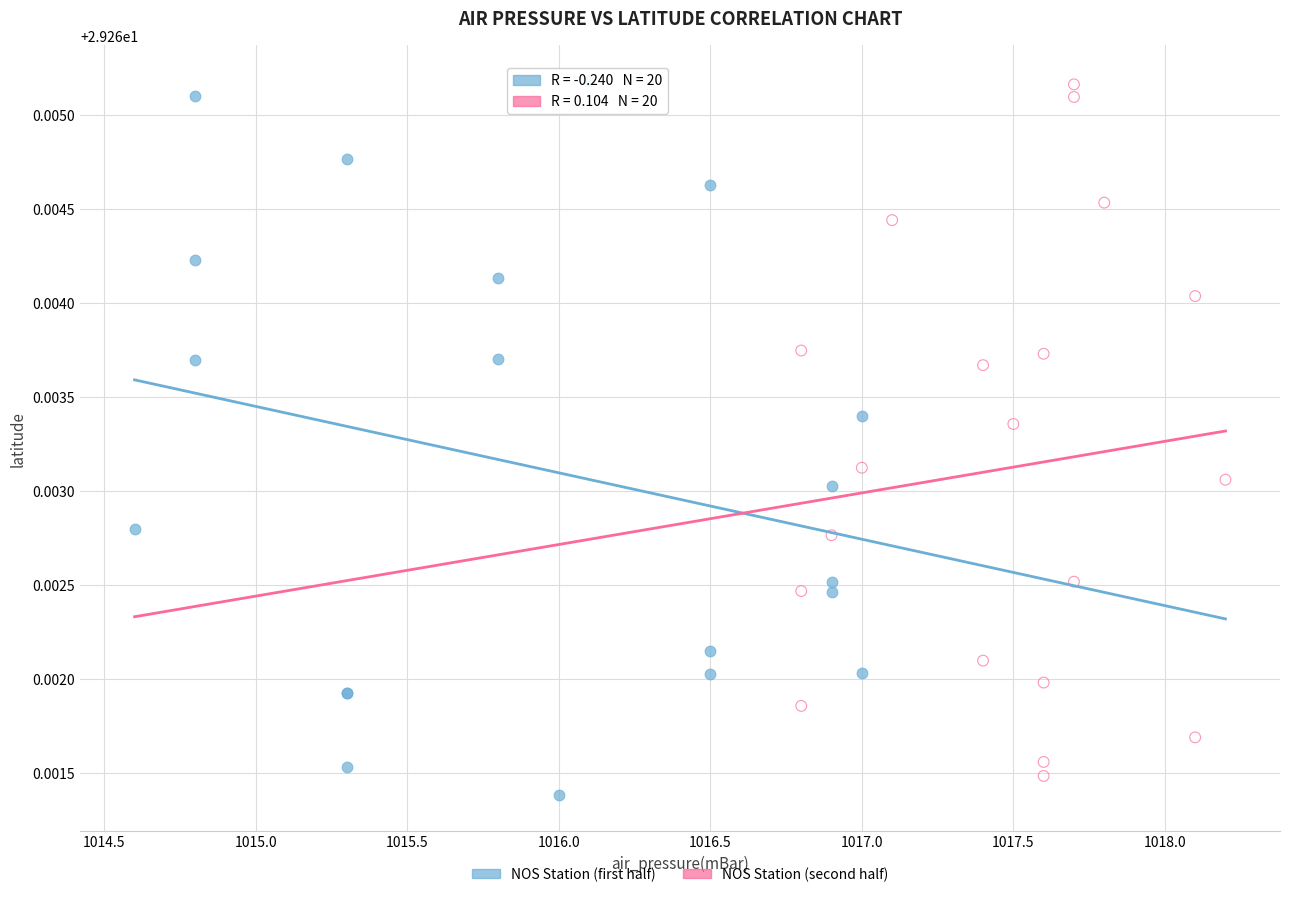

What are all the series names shown in the legend?

NOS Station (first half), NOS Station (second half)